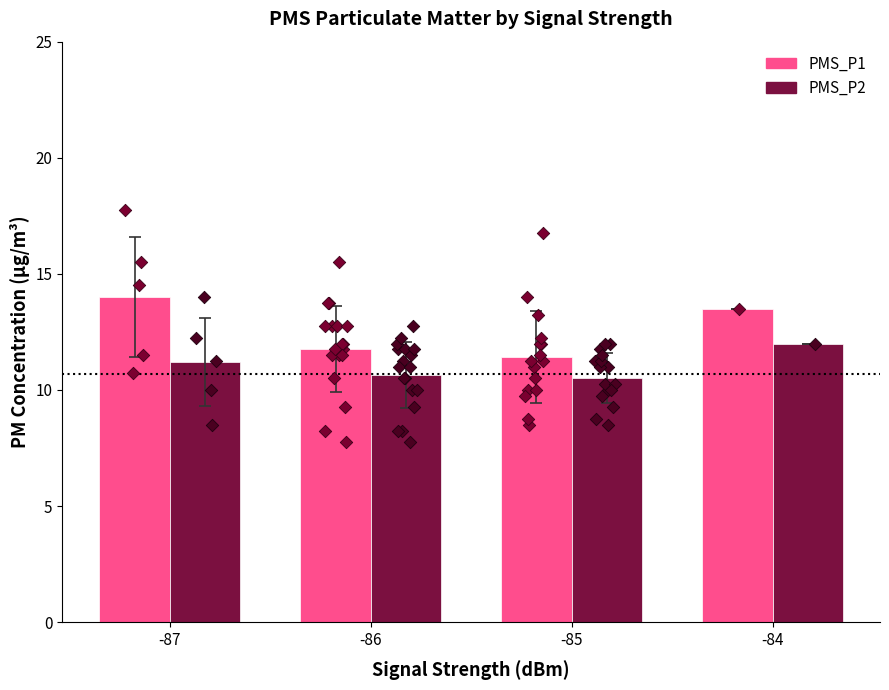

Which series reaches the maximum Y coordinate?

PMS_P1